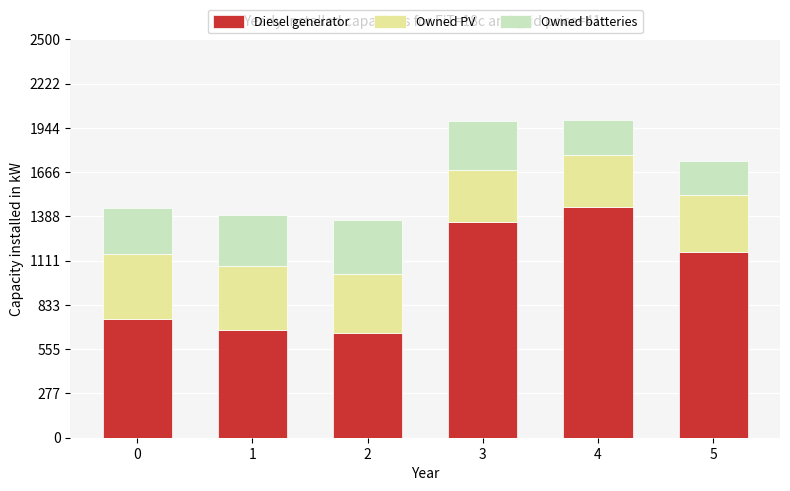

What are all the series names shown in the legend?

Diesel generator, Owned PV, Owned batteries